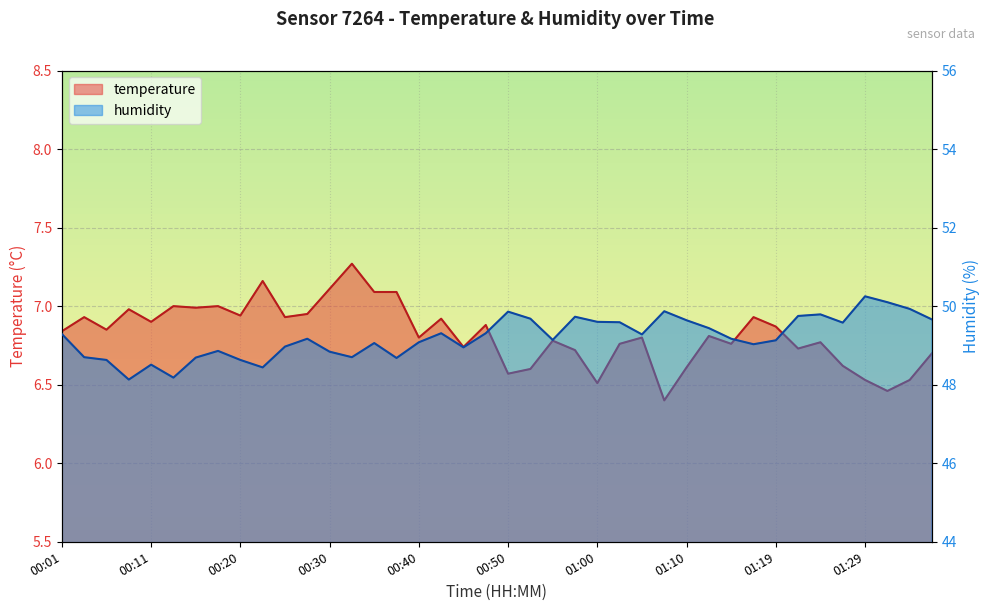

True or false: humidity and temperature intersect in this chart.

False